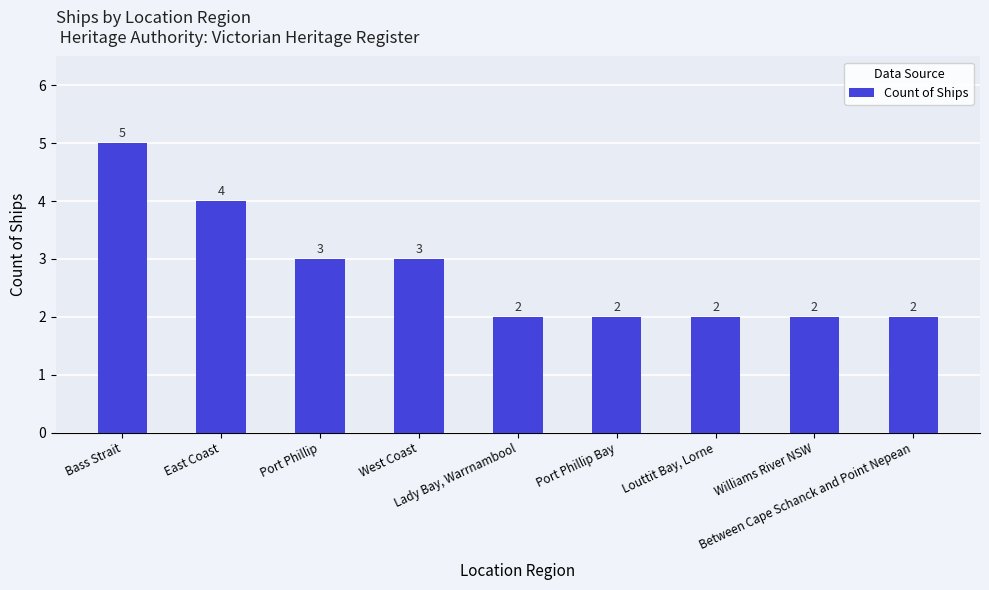

What is the value of the 3rd bar from the left?

3